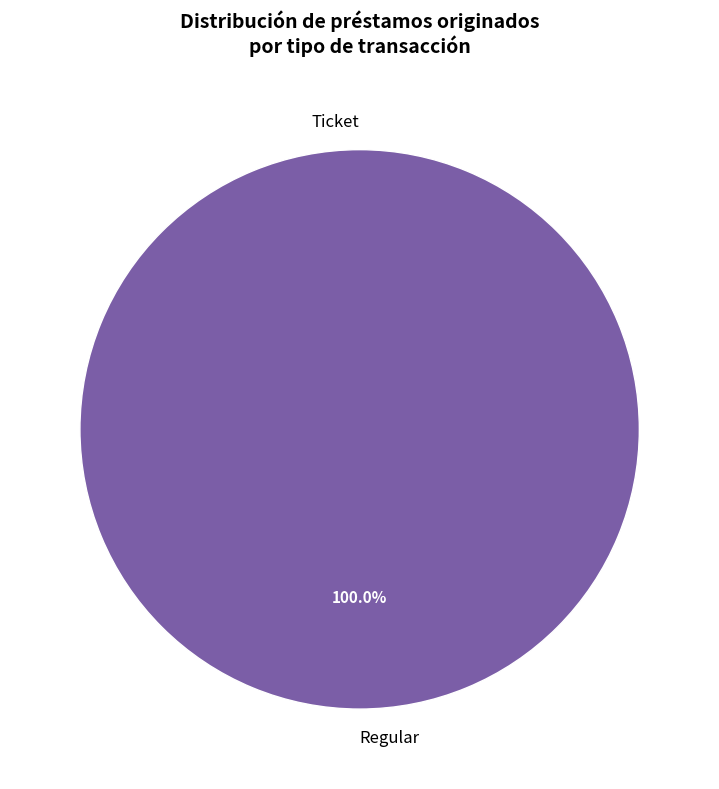

Is it true that Regular is 100% of the pie?

True